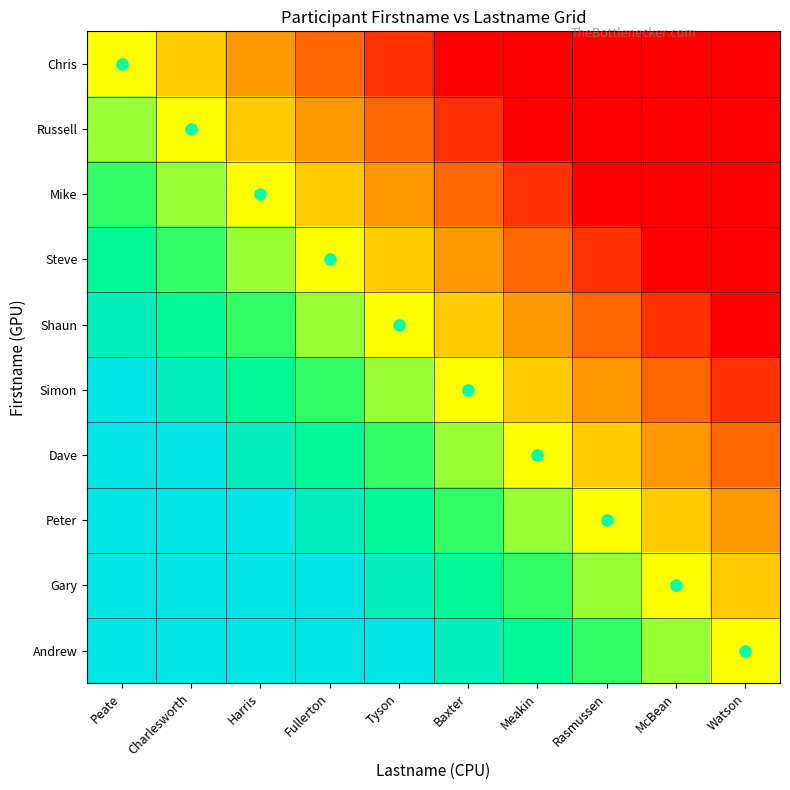

What is the maximum value shown in the chart?

0.9